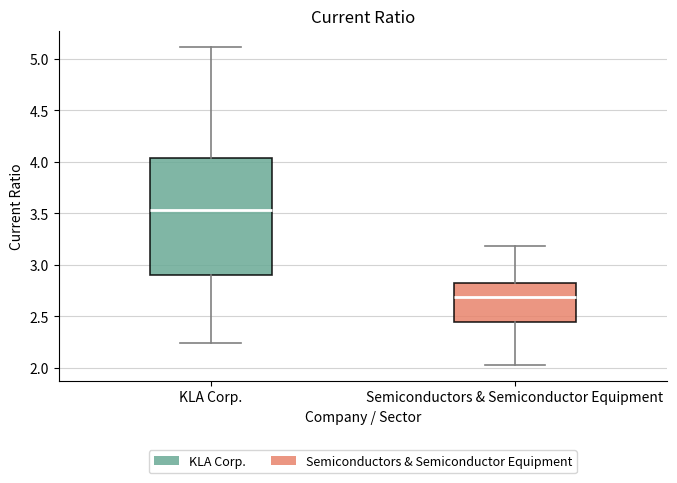

Reading left to right, read every box against the y-axis: the position of its median line, the range the box covers, and the ends of its whiskers. The values are not printed on the chart, so give them approximately, as read against the axis.

KLA Corp.: median 3.55, box 2.90 to 4.05, whiskers 2.25 to 5.10
Semiconductors & Semiconductor Equipment: median 2.70, box 2.45 to 2.80, whiskers 2.05 to 3.20